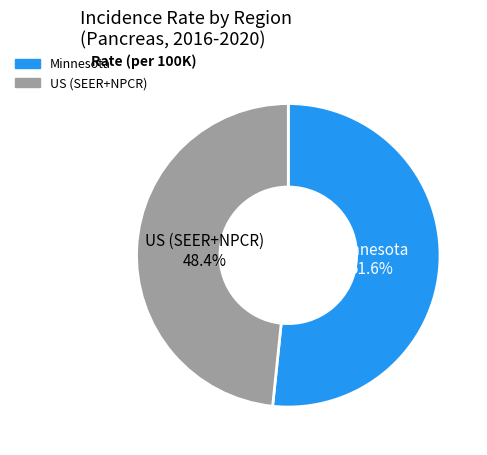

To the nearest percent, what percentage of the pie is Minnesota?

52%